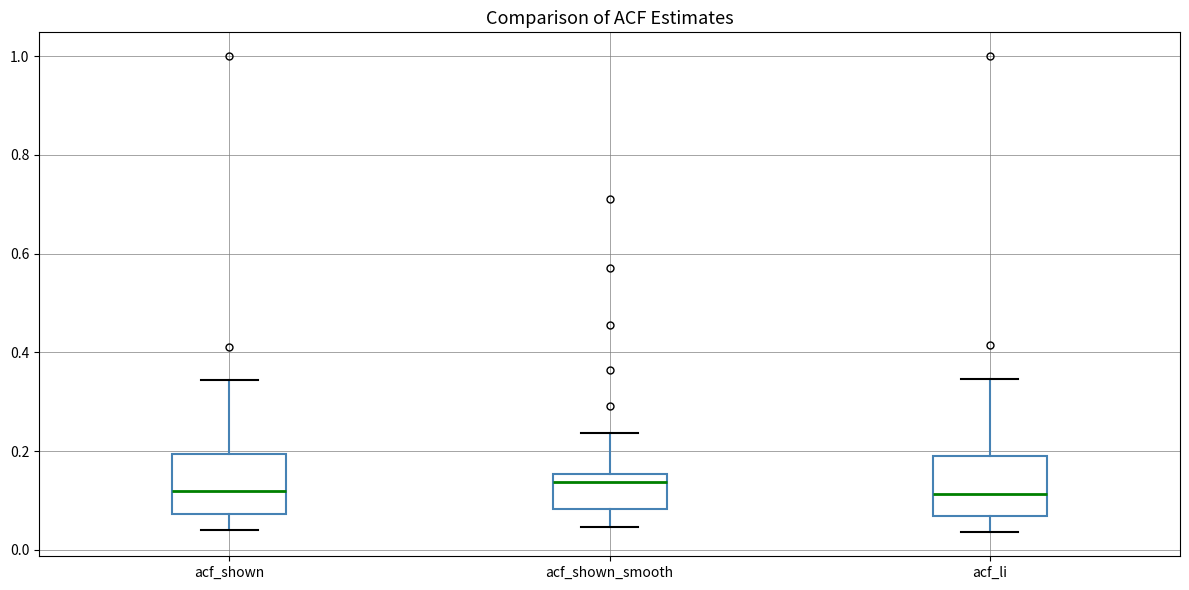

Reading left to right, transcribe this box plot: for each box, give where its median line is, the range the box spans, and where its two whiskers end, as read against the y-axis. The values are not printed on the chart, so give them approximately, as read against the axis.

acf_shown: median 0.12, box 0.08 to 0.20, whiskers 0.04 to 0.34
acf_shown_smooth: median 0.14, box 0.08 to 0.16, whiskers 0.04 to 0.24
acf_li: median 0.12, box 0.06 to 0.18, whiskers 0.04 to 0.34